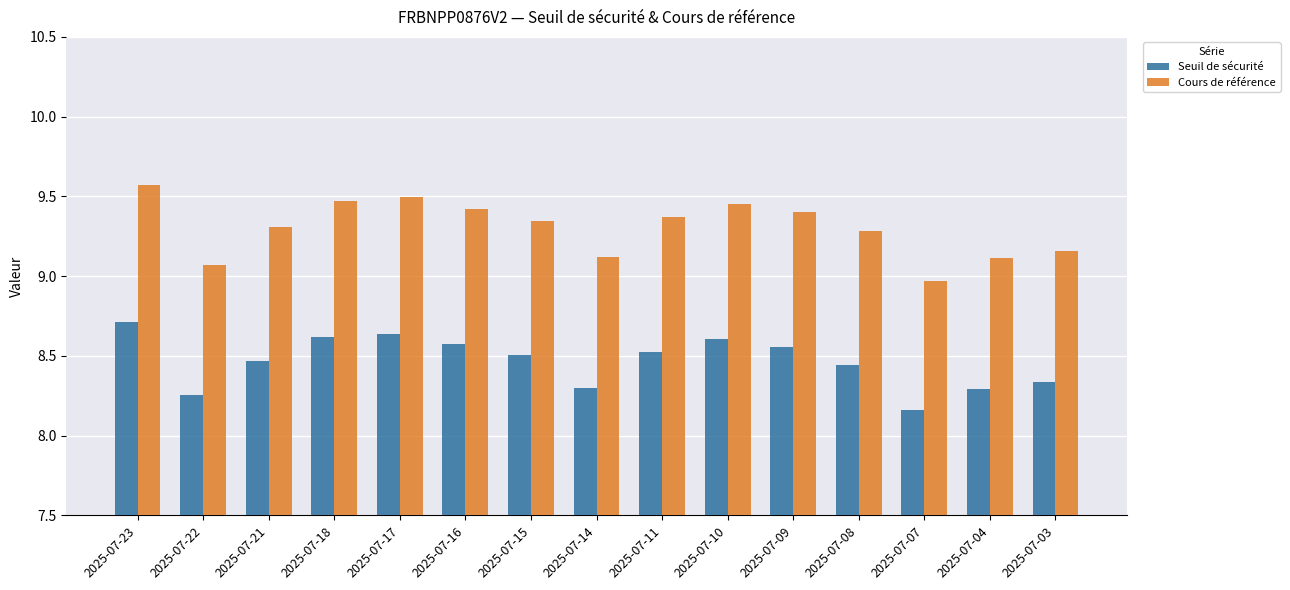

Which series changed the most between 2025-07-14 and 2025-07-07?

Cours de référence